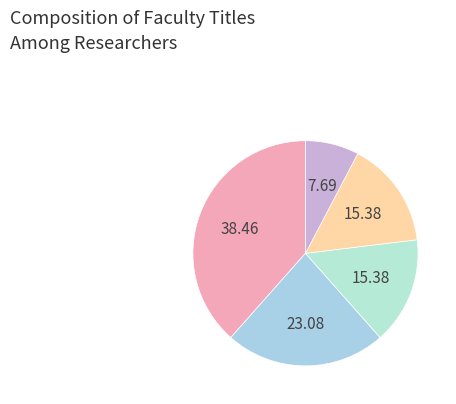

How many segments does this pie chart have?

5